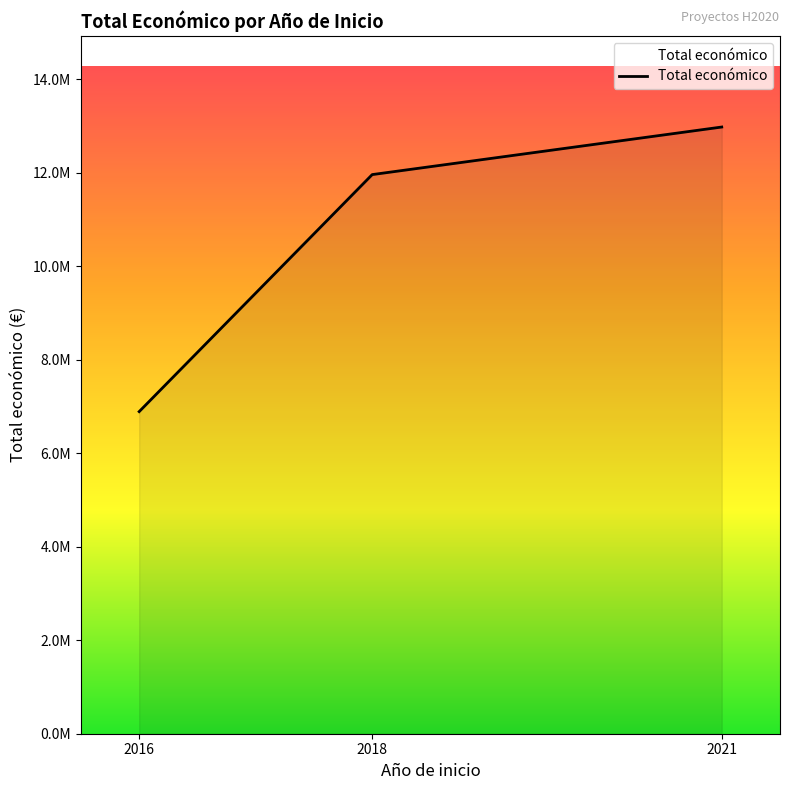

What is the minimum value shown in the chart?

6891265